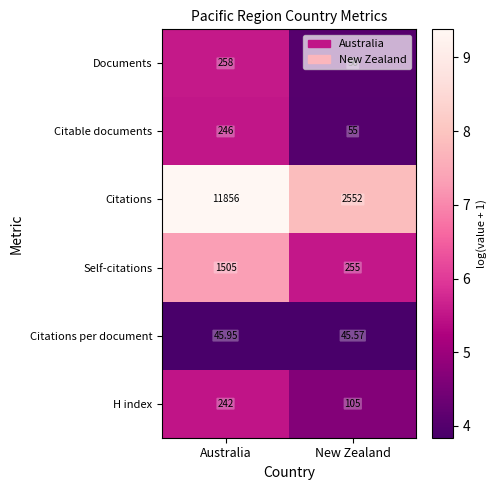

List the series in order of their peak value, highest first.

Citations, Self-citations, Documents, Citable documents, H index, Citations per document